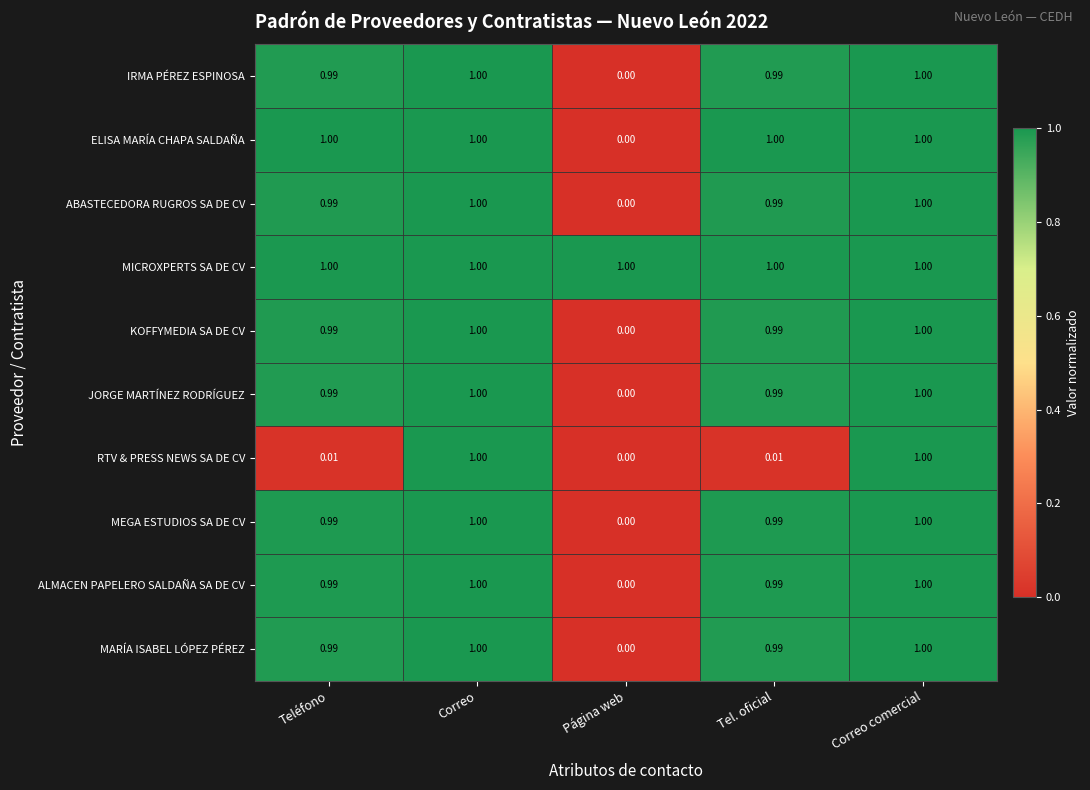

Which series changed the most between Teléfono and Página web?

ELISA MARÍA CHAPA SALDAÑA